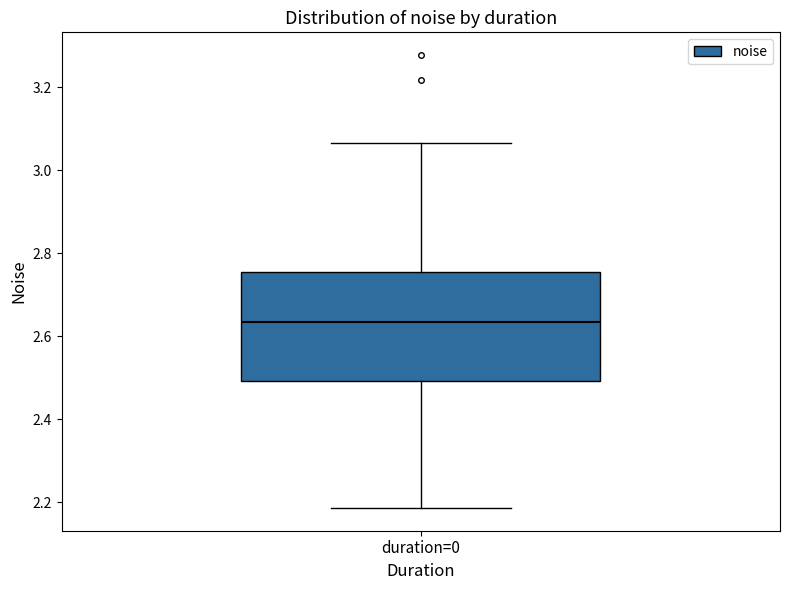

Where is the lower edge of the box for duration=0 on the y-axis? The values are not printed on the chart, so give them approximately, as read against the axis.

2.50